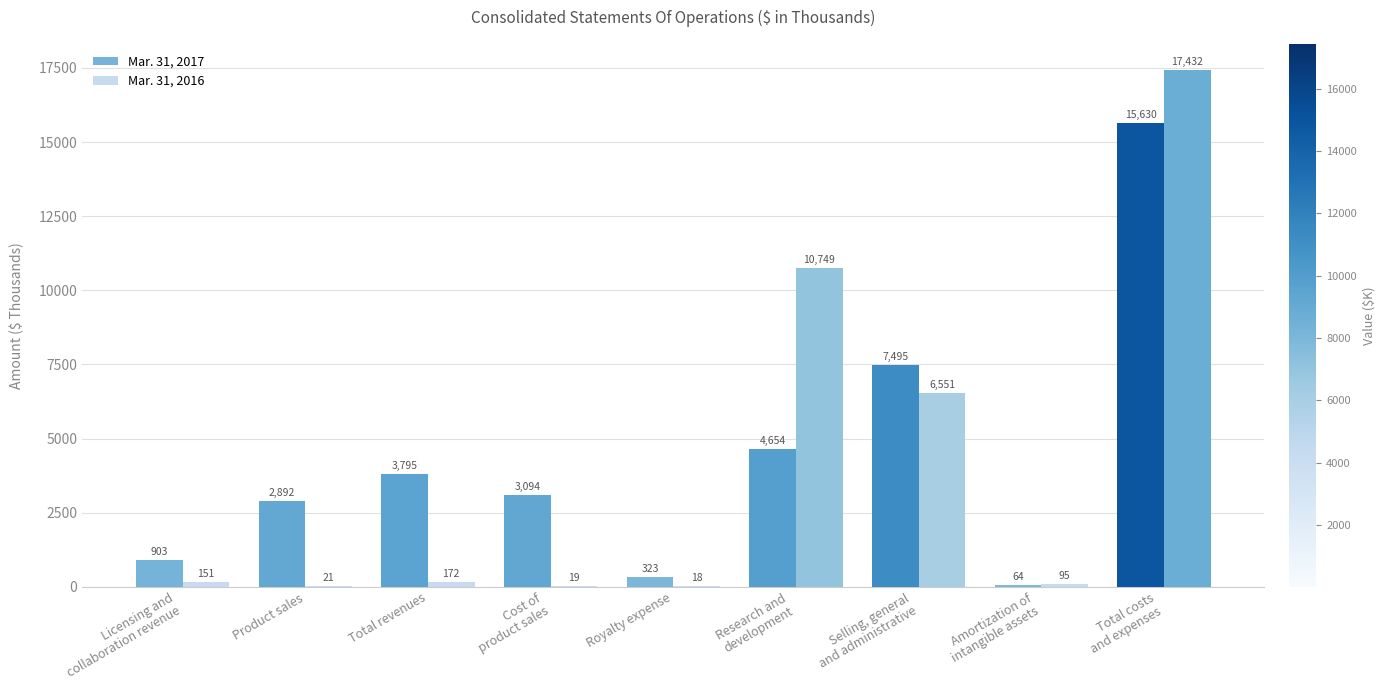

What is the greatest value displayed?

17432